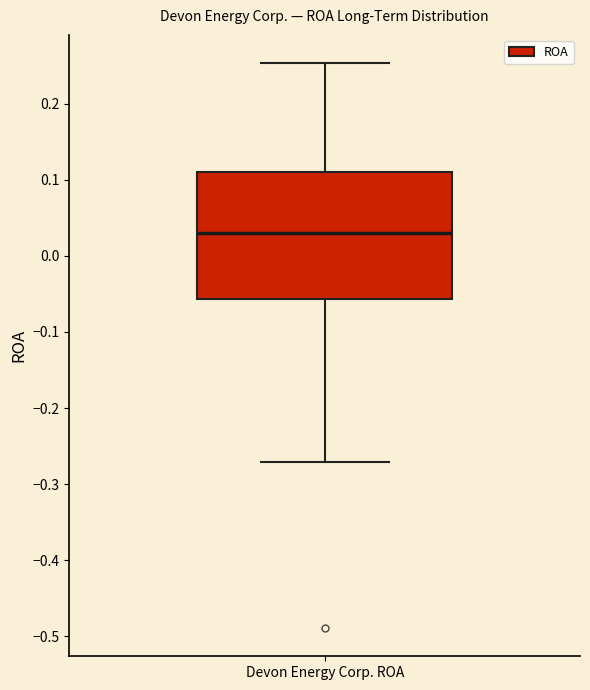

Transcribe this box plot: give where the median line is, the range the box spans, and where the two whiskers end, as read against the y-axis. The values are not printed on the chart, so give them approximately, as read against the axis.

median 0.03, box -0.06 to 0.11, whiskers -0.27 to 0.25